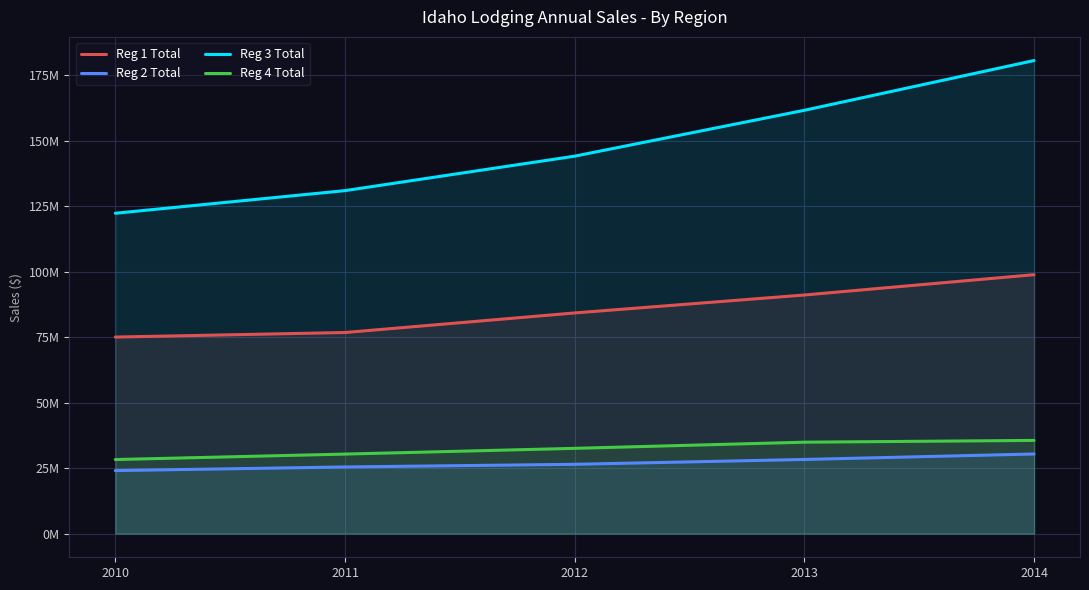

Which series changed the most between 2010 and 2011?

Reg 3 Total